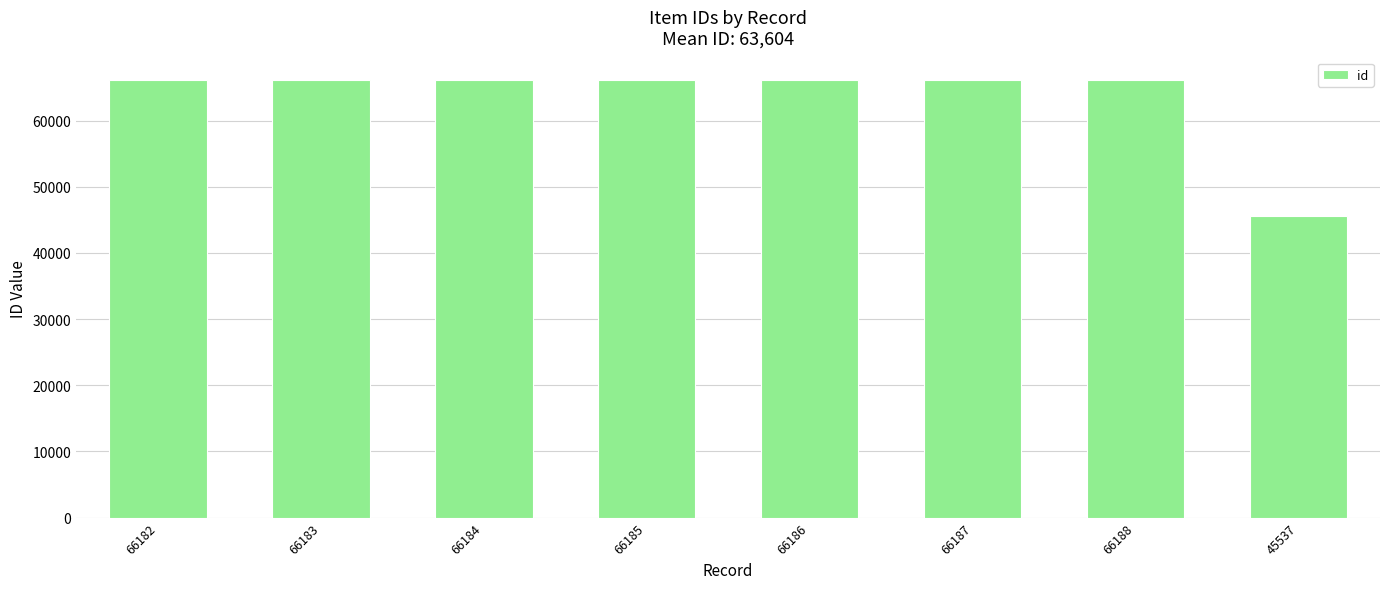

What is the difference between the second highest and minimum values?

20650